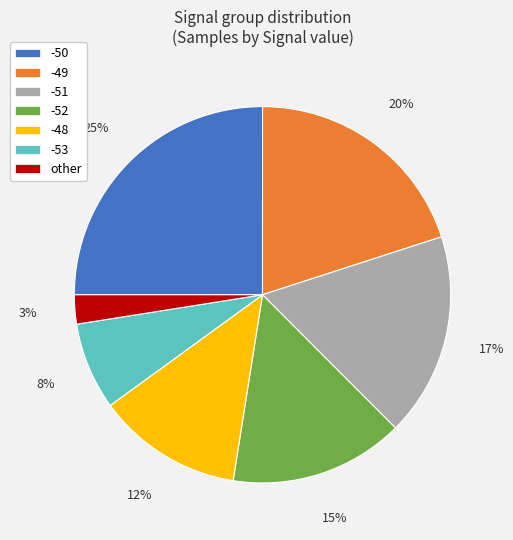

To the nearest percent, what is the average slice percentage?

14%